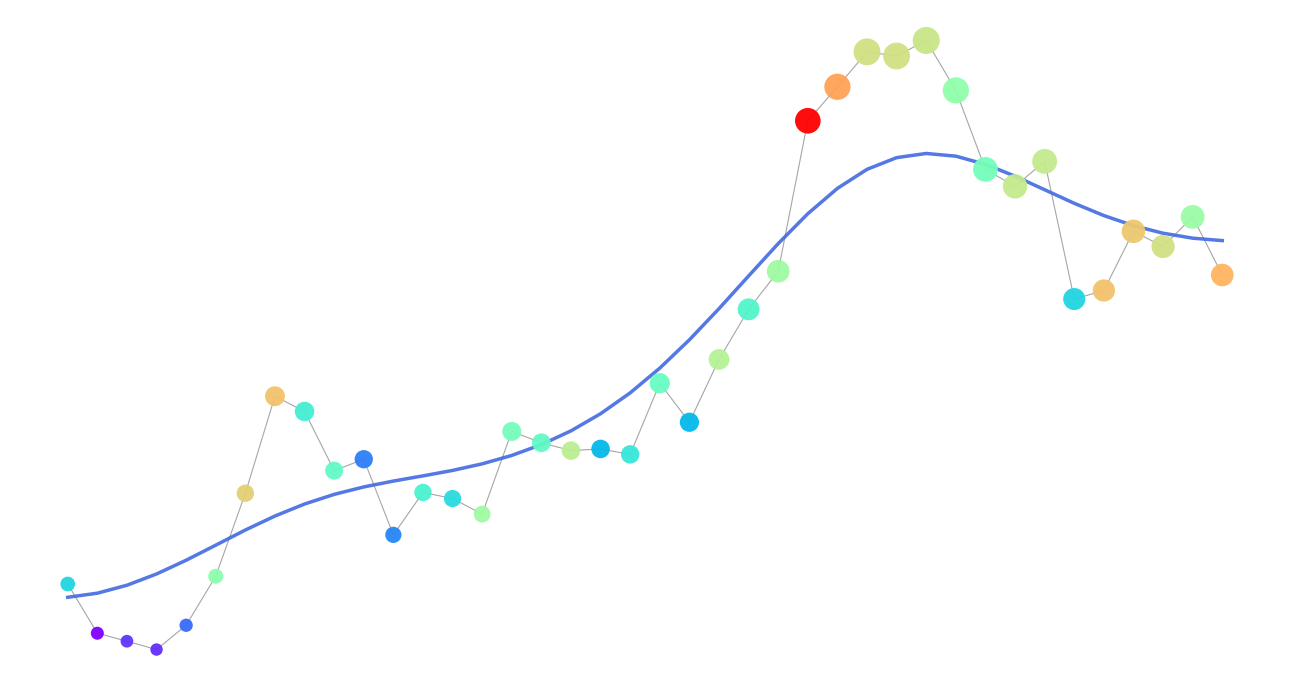

Is this an area chart (filled region under the line)?

No